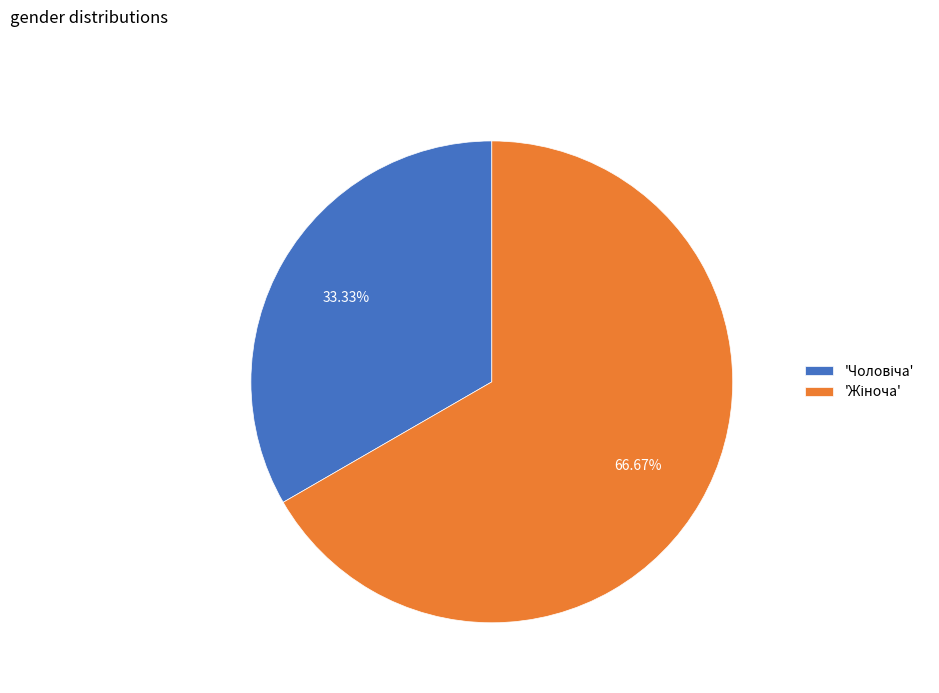

Is there a majority slice in this chart?

Yes